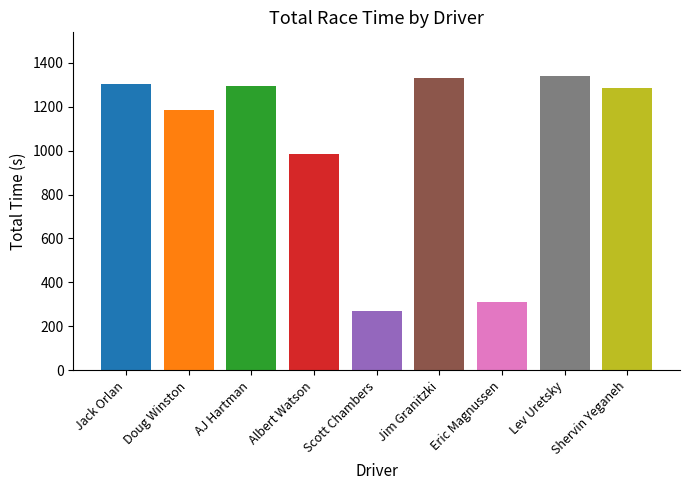

What is the difference between the maximum and minimum values in the Total Time series?

1068.7